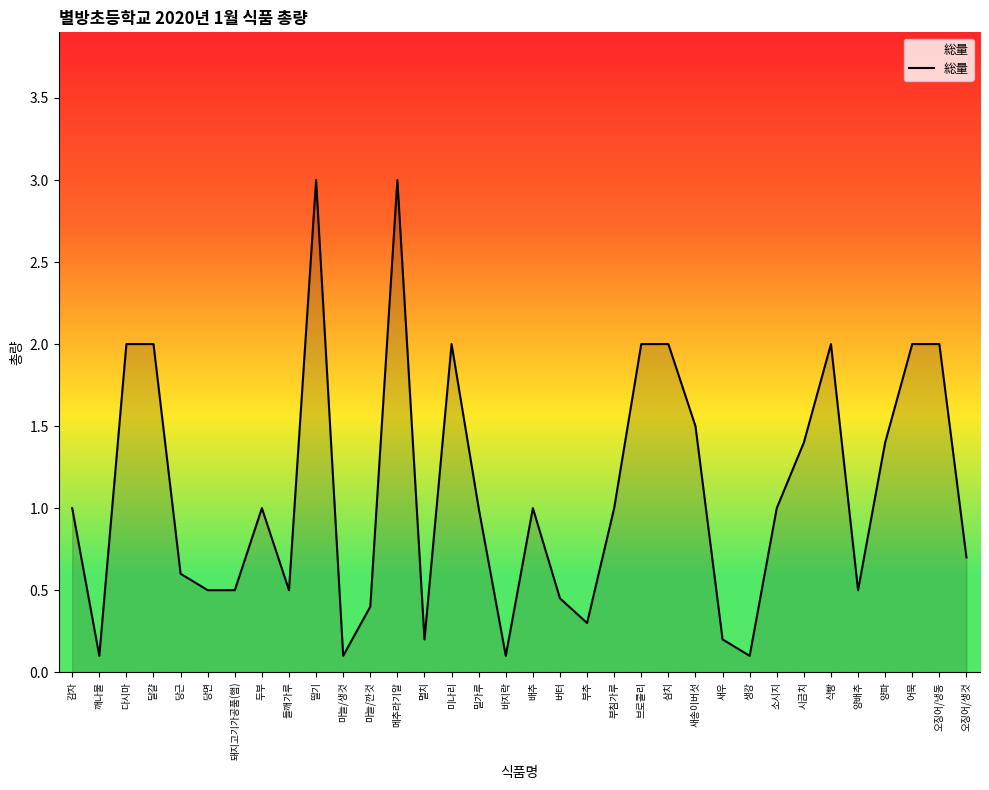

True or false: the data shows 2.0 at 다시마.

True